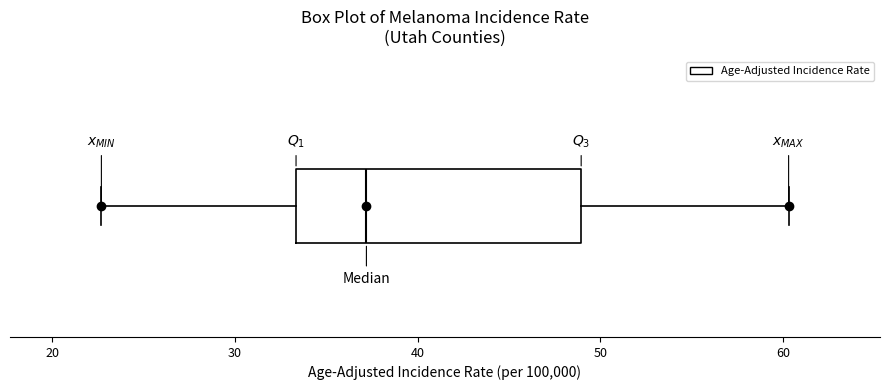

Transcribe this box plot: give where the median line is, the range the box spans, and where the two whiskers end, as read against the x-axis. The values are not printed on the chart, so give them approximately, as read against the axis.

median 37, box 33 to 49, whiskers 23 to 60